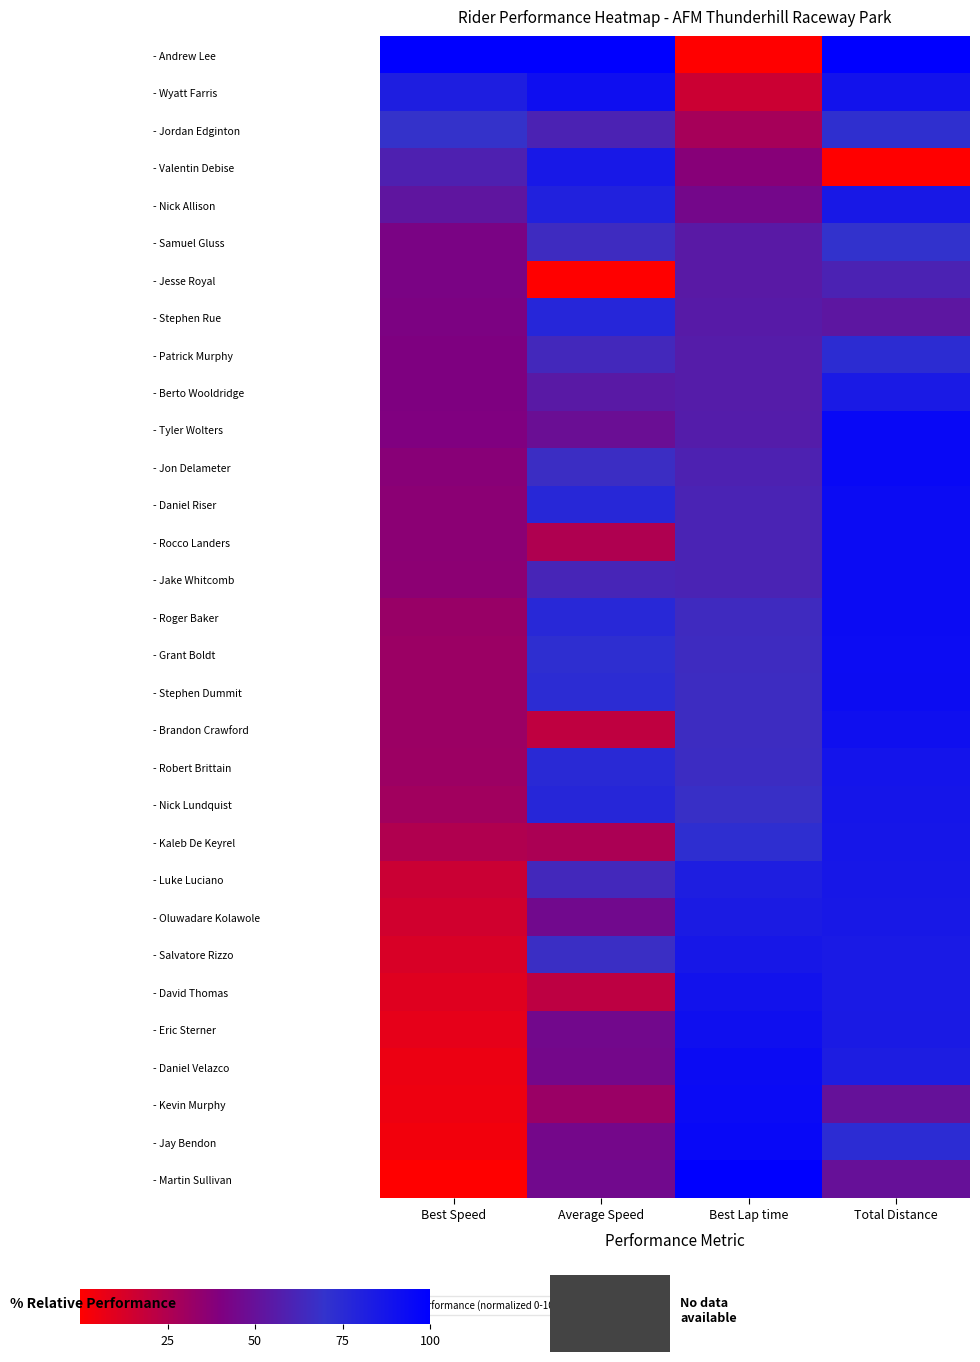

At which category is the sum across all series the highest?

Total Distance